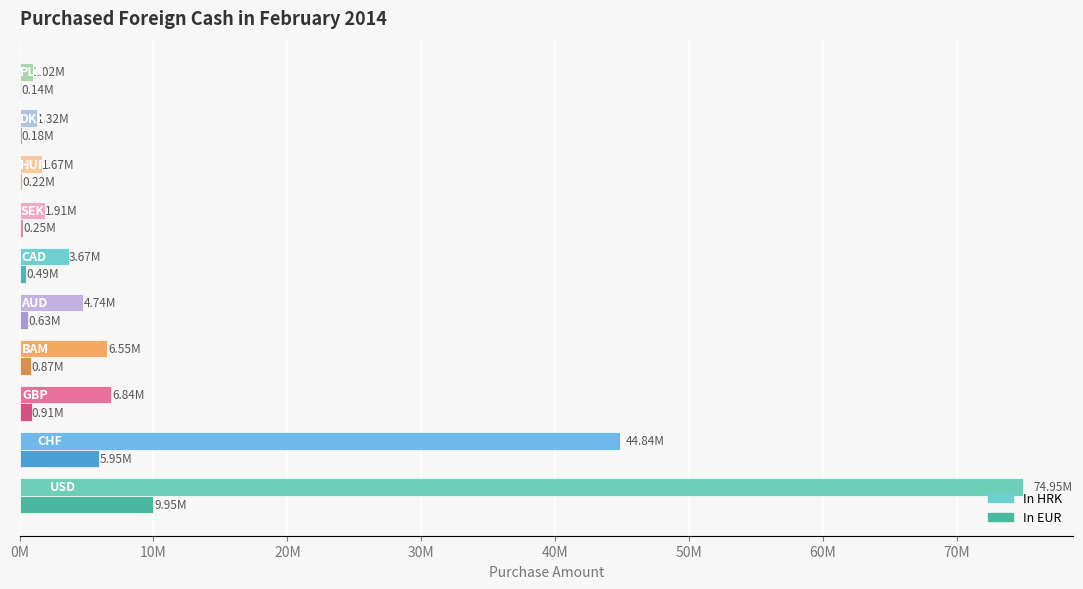

What are all the series names shown in the legend?

In HRK, In EUR